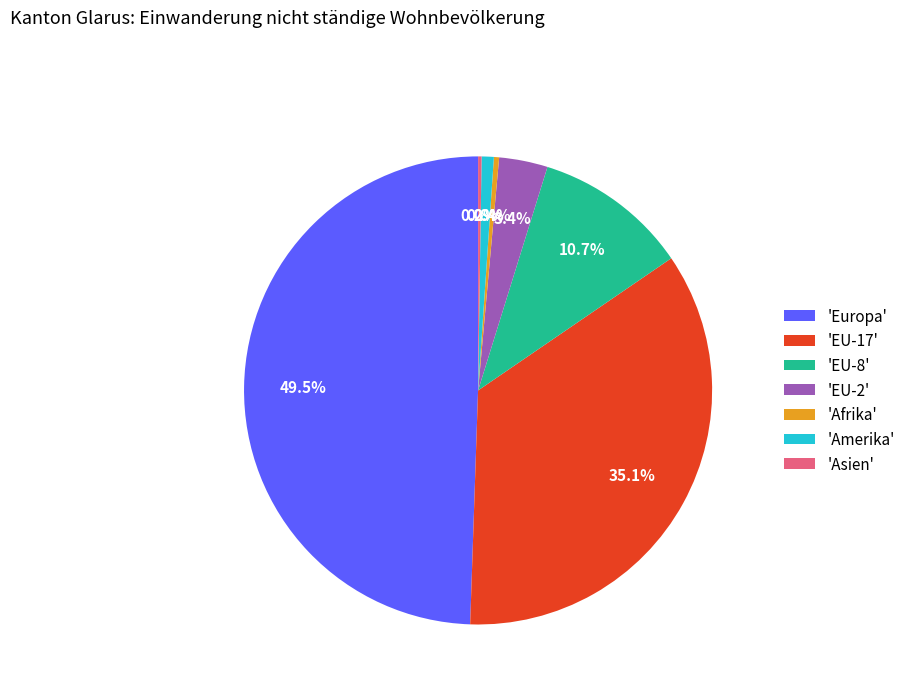

Approximately how many times larger is the value at 'Afrika' compared to 'Amerika'?

0.4